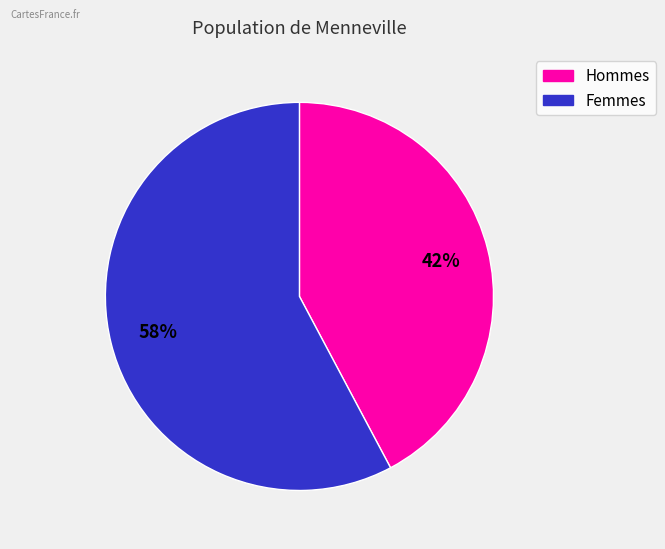

Is there a majority slice in this chart?

Yes